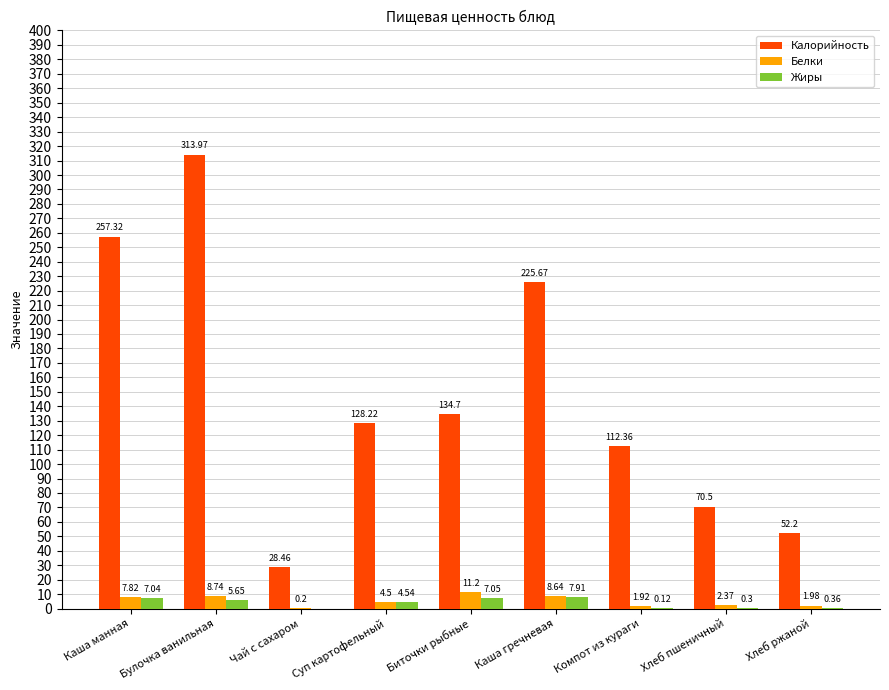

At which label is Белки closest to 5?

Суп картофельный